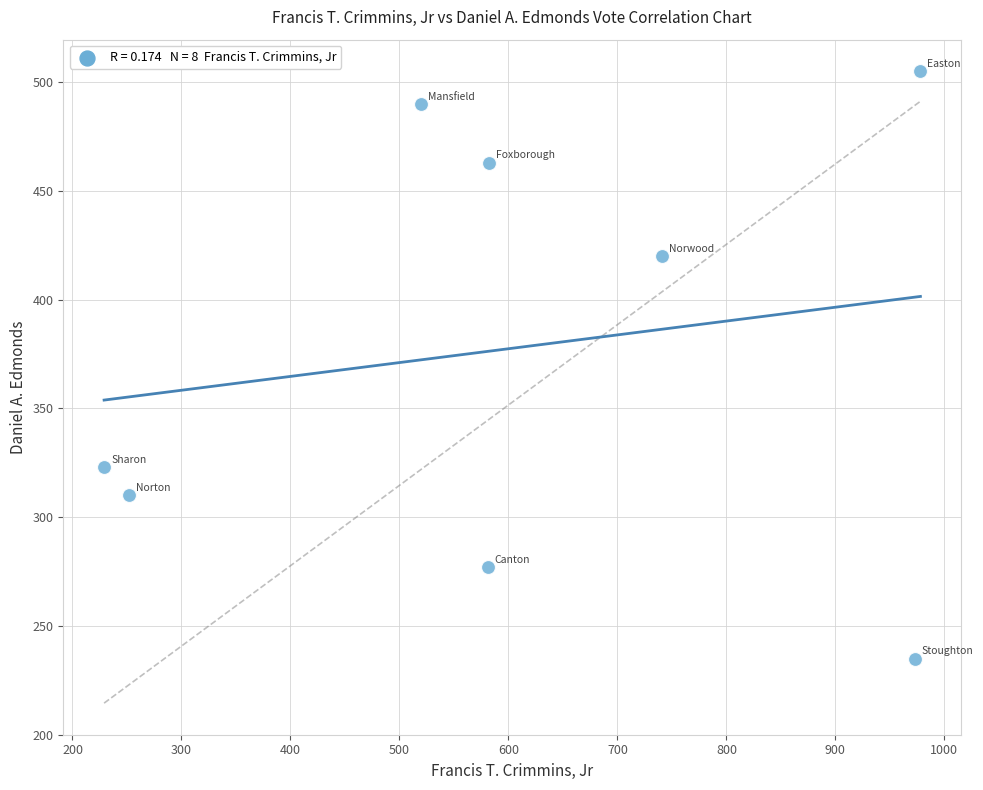

What is the average X value?

607